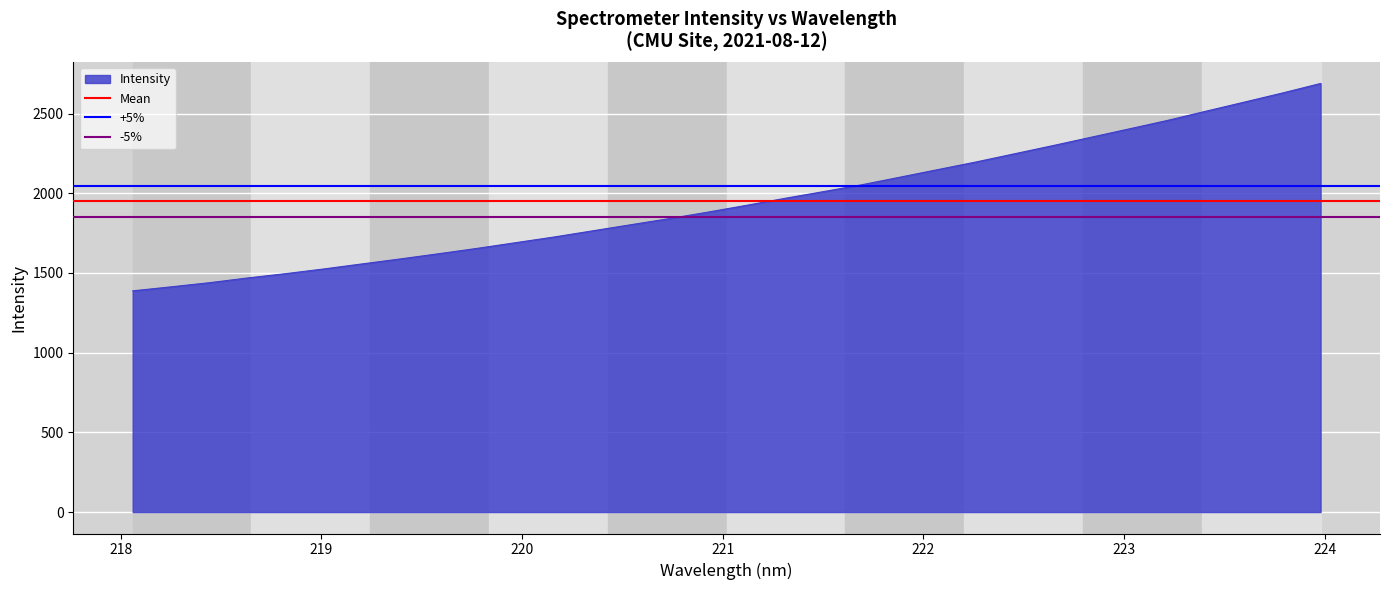

What is the minimum value for Intensity?

1387.6